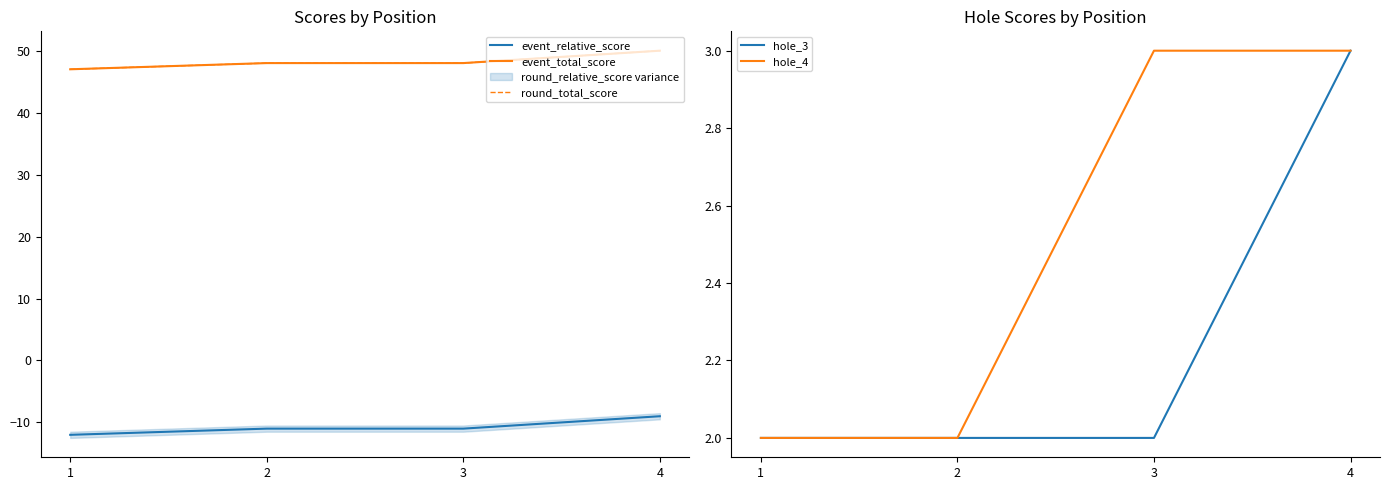

What is the difference between the maximum and minimum values in the event_total_score series?

3